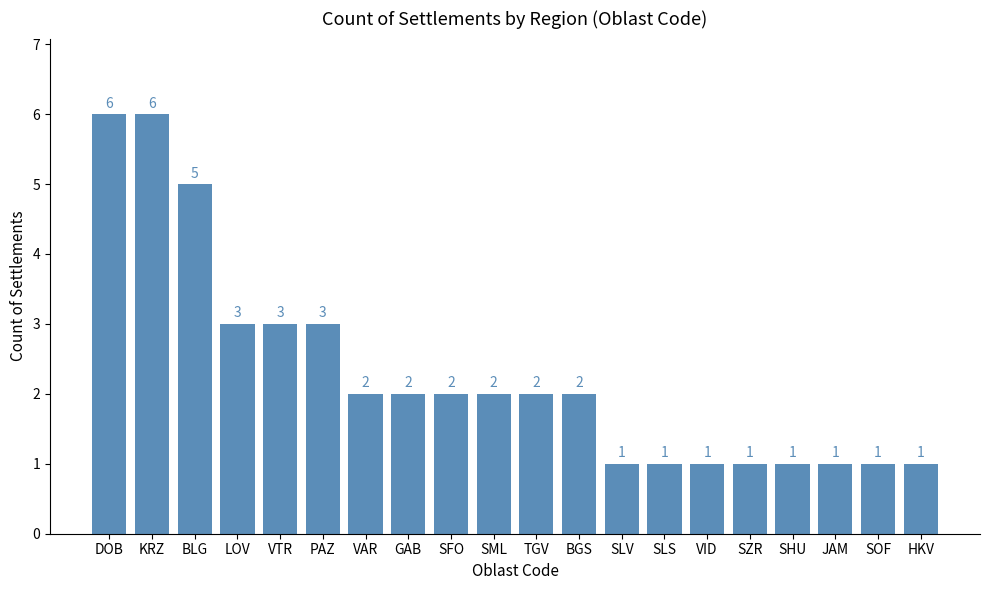

What is the greatest value displayed?

6